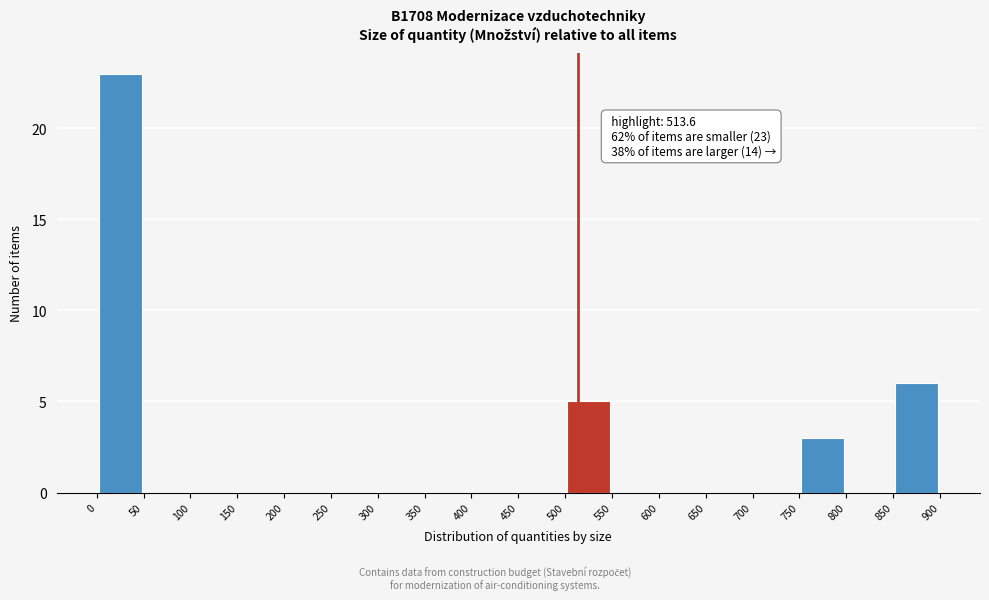

Which range on the x-axis has the tallest bar?

0 to 50